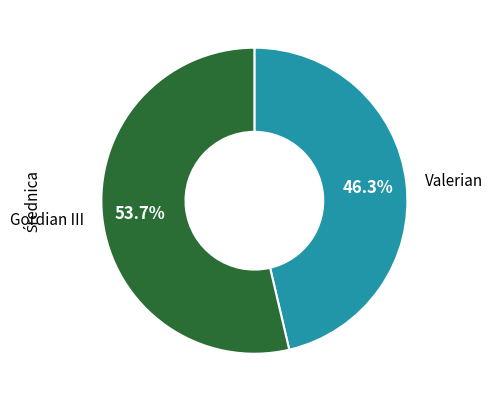

Rank the categories by value from lowest to highest.

Valerian, Gordian III